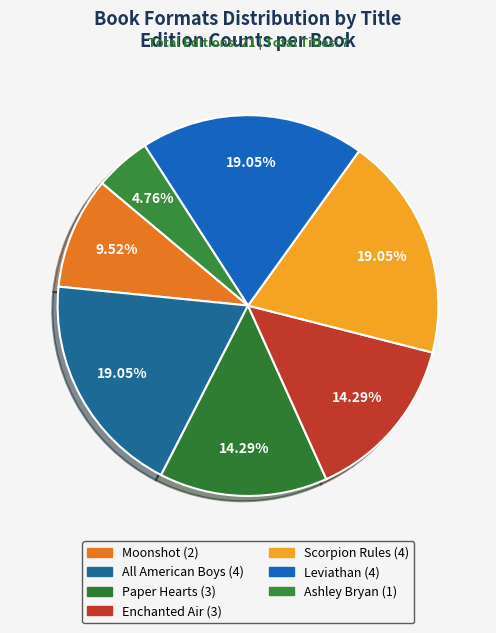

How many segments does this pie chart have?

7